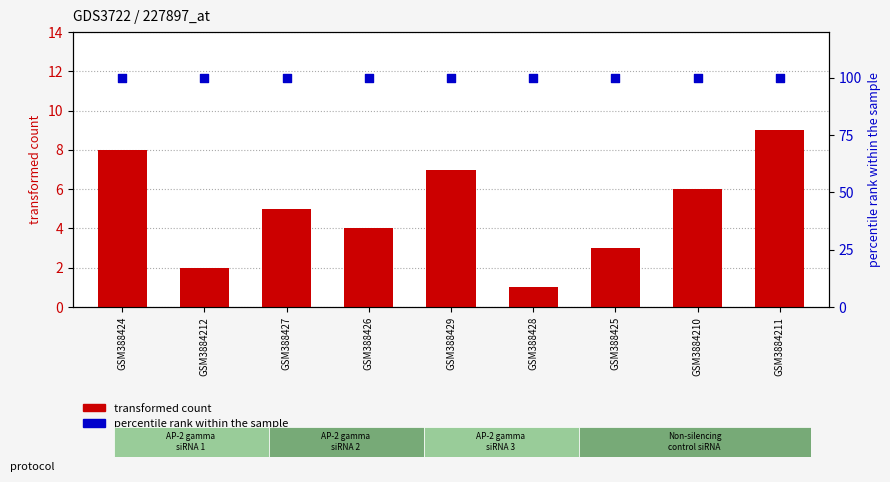

Which series has the largest Y range (max minus min)?

transformed count